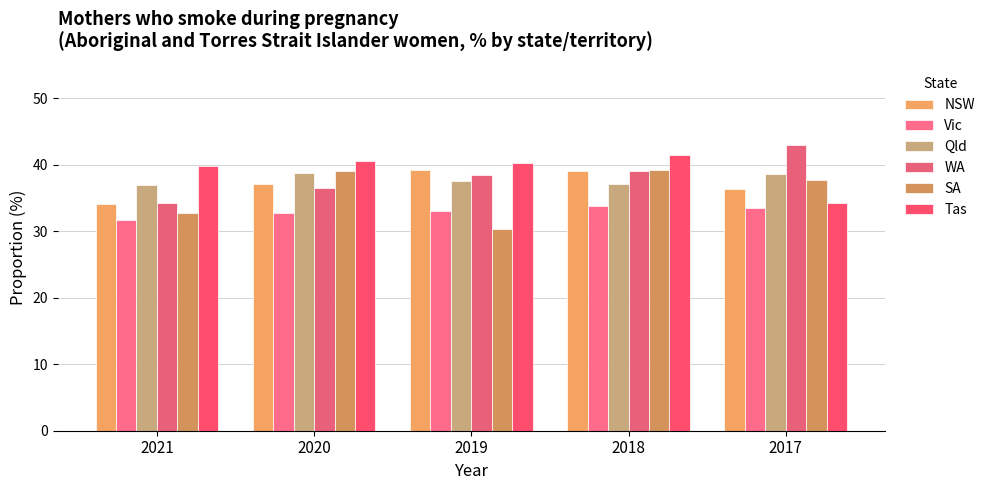

At how many categories does at least one series exceed 30?

5